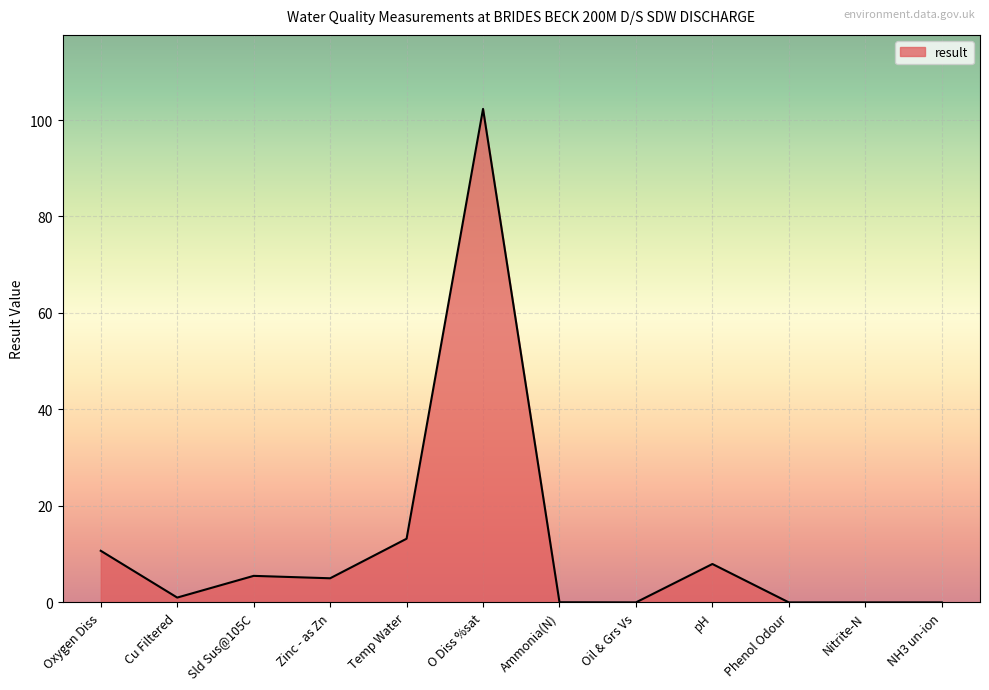

At which label does the data first exceed 5?

Oxygen Diss